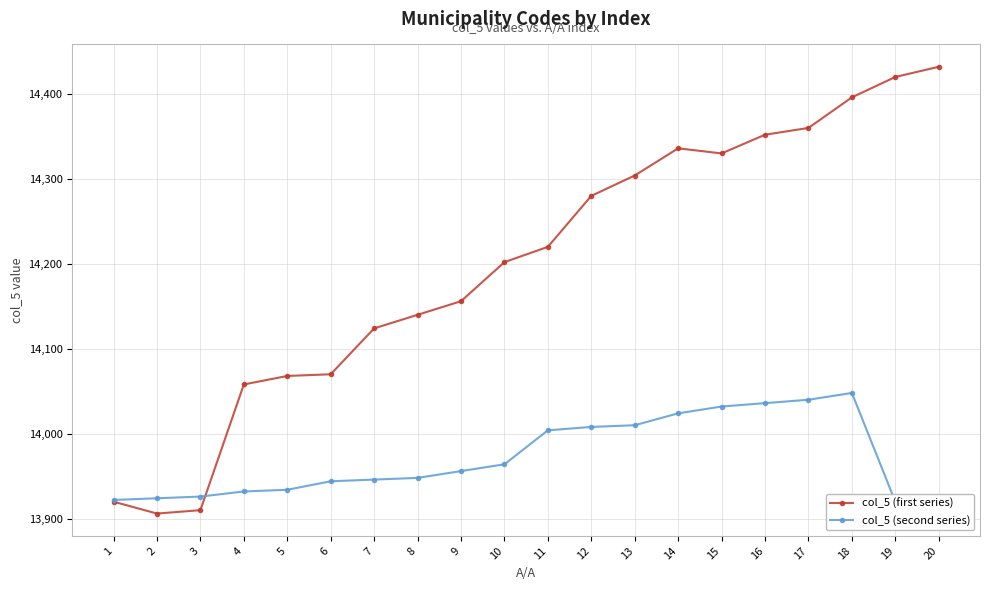

At which label is col_5 (second series) closest to 13977?

10